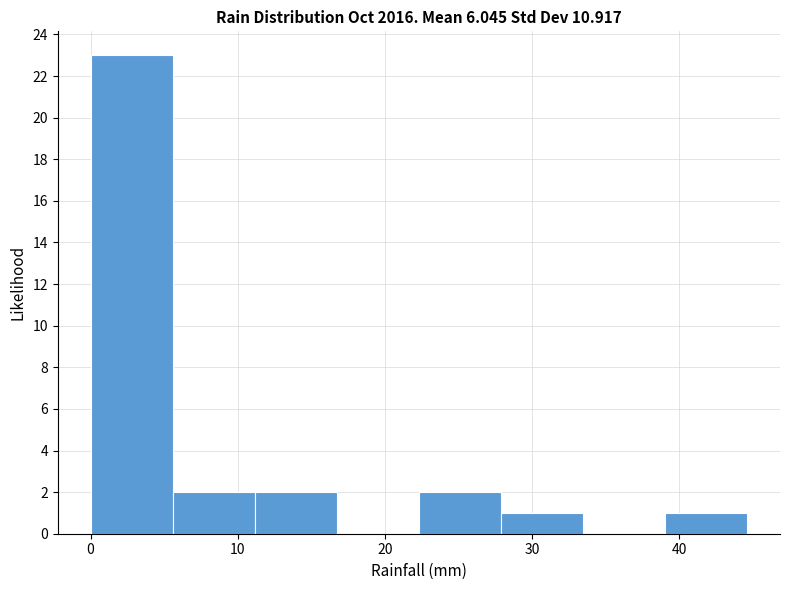

How tall is the bar that spans 22 to 28 on the x-axis? Neither the bar edges nor the heights are printed on the chart, so give them approximately, as read against the axes.

2